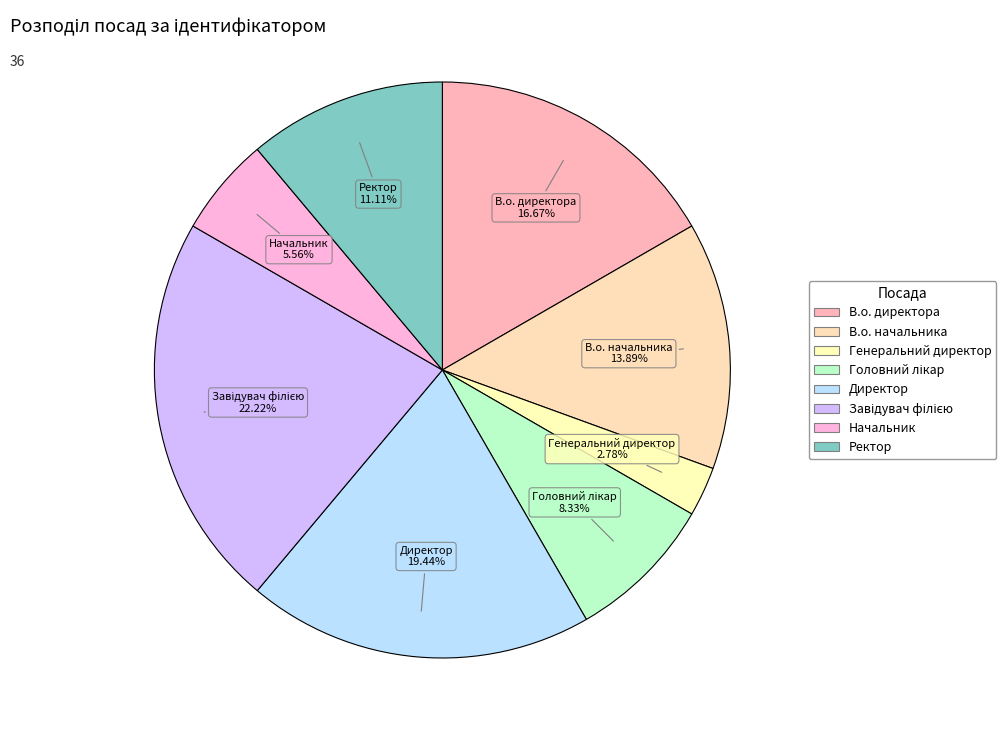

Between В.о. начальника and Головний лікар, which is larger?

В.о. начальника